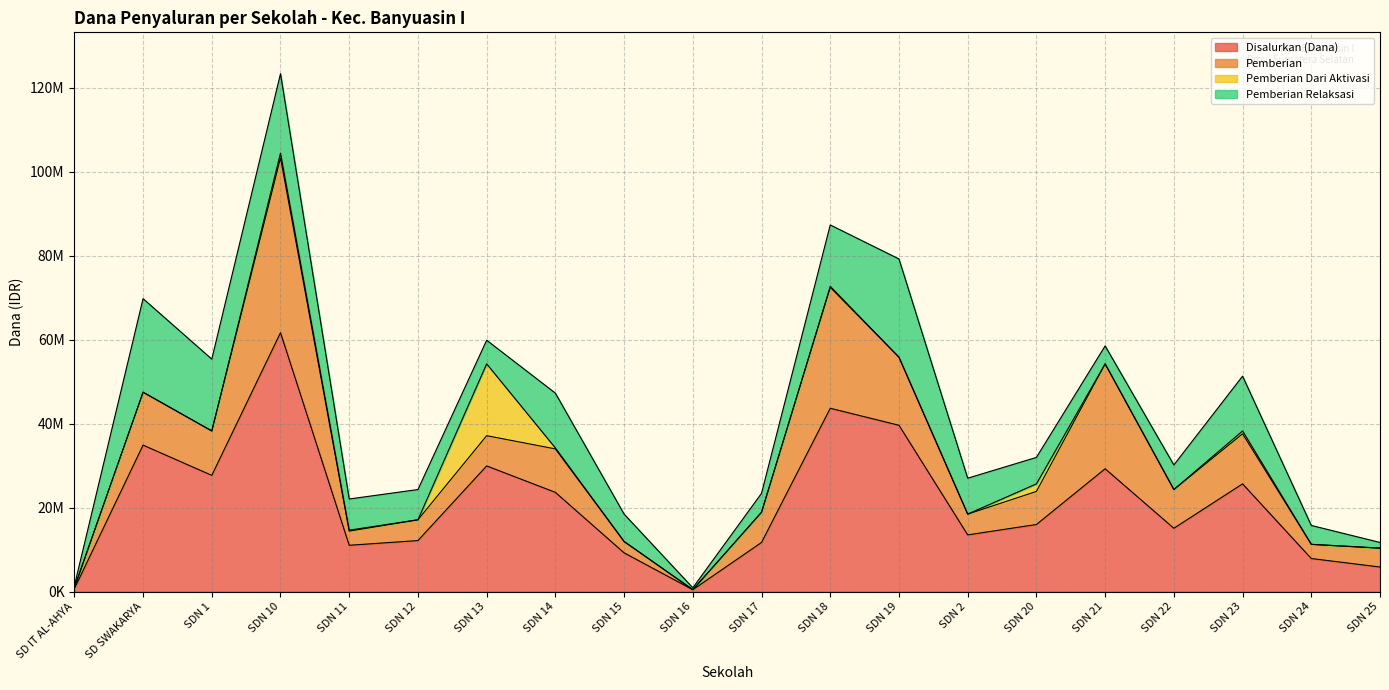

Where is the first local minimum for Pemberian Dari Aktivasi?

SDN 12